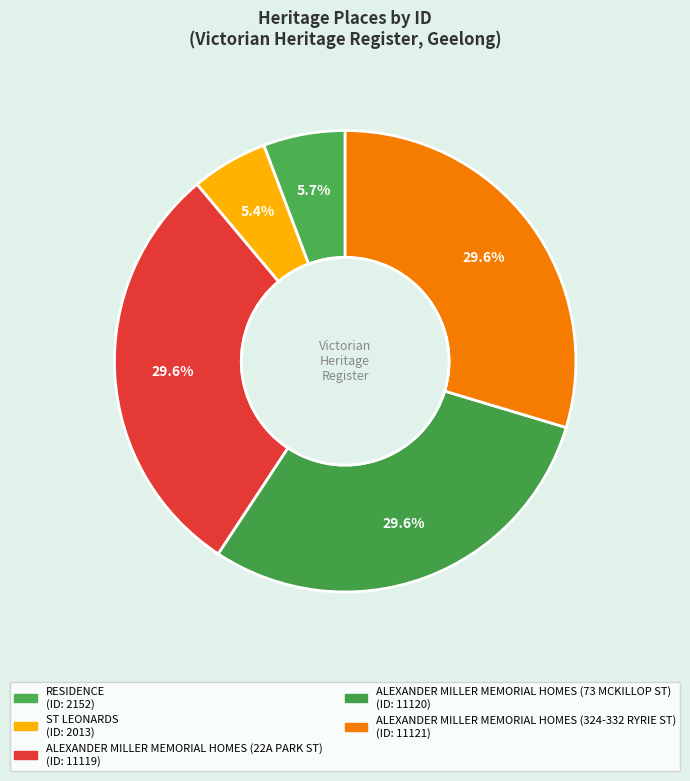

Which has a higher value, ST LEONARDS or ALEXANDER MILLER MEMORIAL HOMES (73 MCKILLOP ST)?

ALEXANDER MILLER MEMORIAL HOMES (73 MCKILLOP ST)